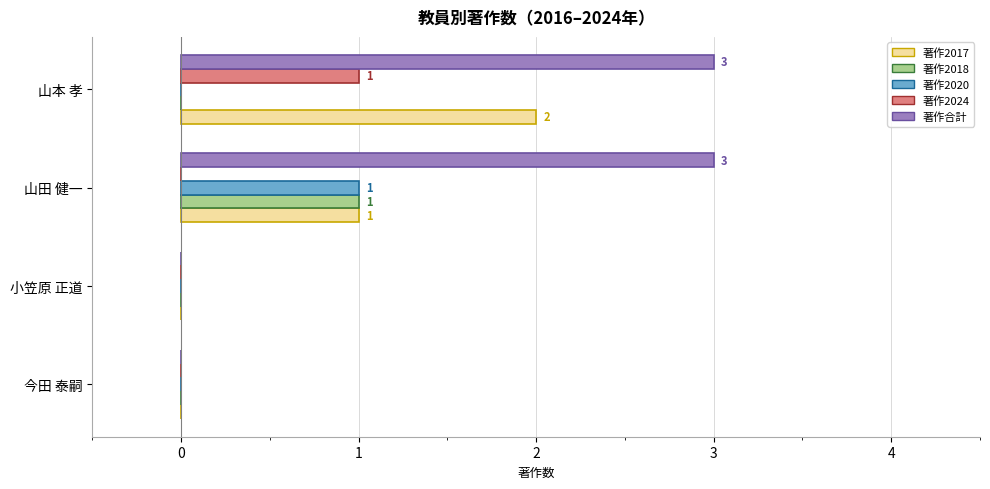

Read the 著作合計 value at 山田 健一.

3